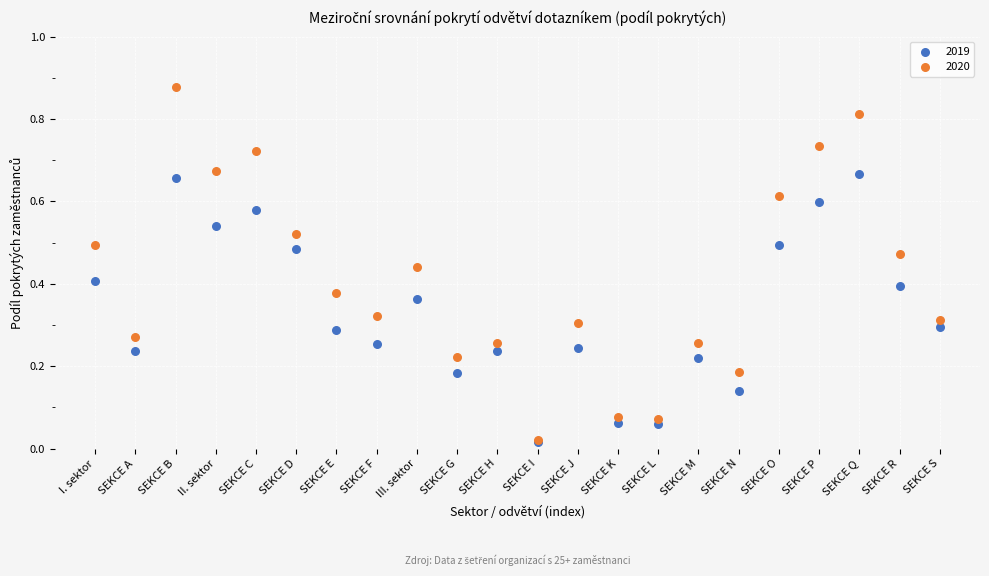

Which series has the widest spread of Y values?

2020